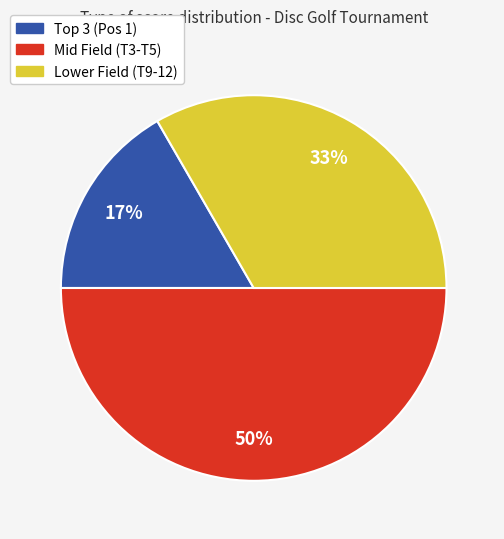

True or false: Lower Field (T9-12) accounts for 33% of the total.

True